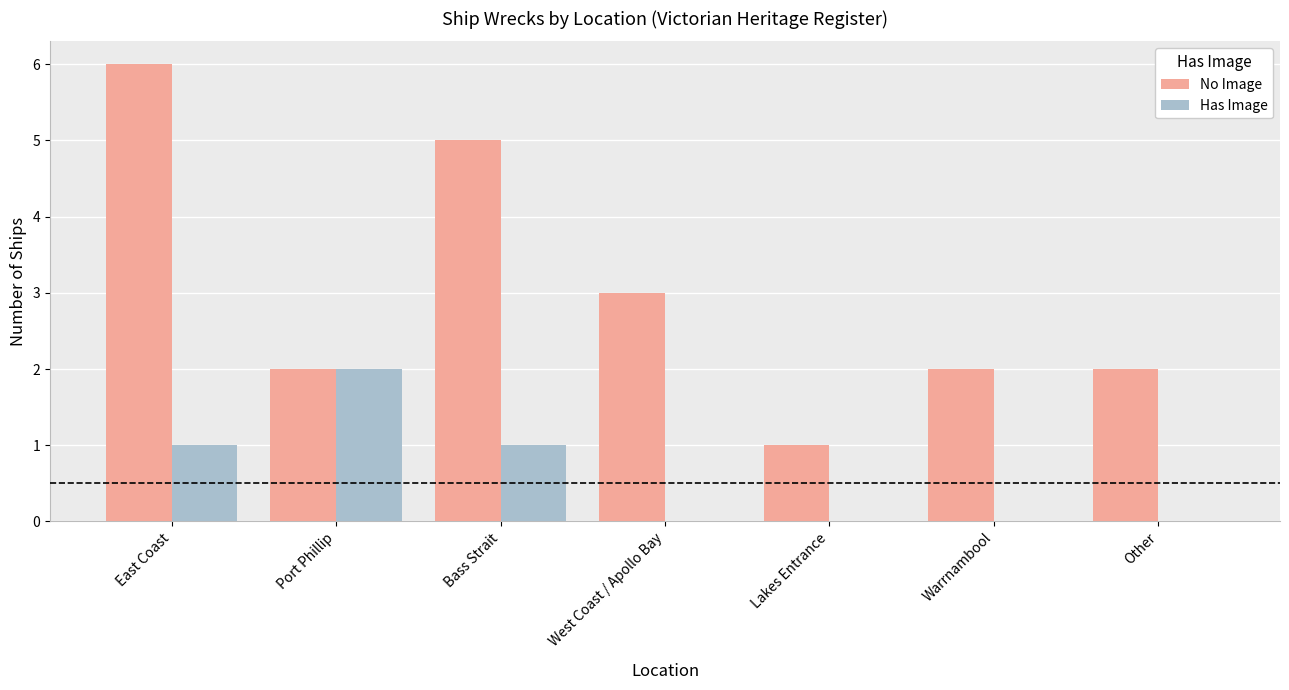

How many distinct data groups are displayed?

2